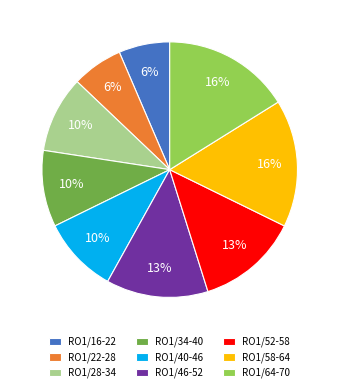

Does RO1/58-64 represent more than half of the total?

No